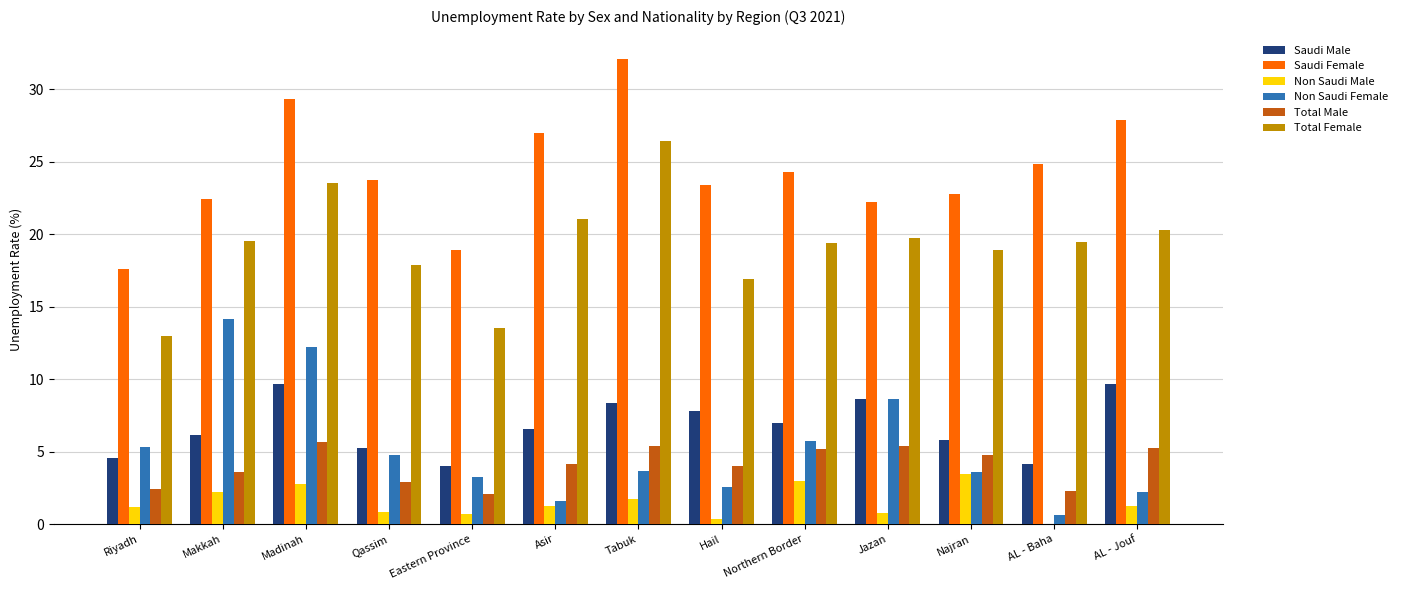

What is the sum of the Saudi Female values at Riyadh and Jazan?

39.8